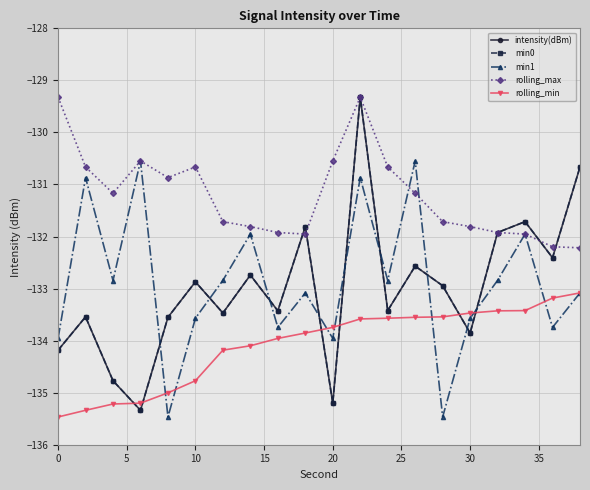

What are all the series names shown in the legend?

intensity(dBm), min0, min1, rolling_max, rolling_min